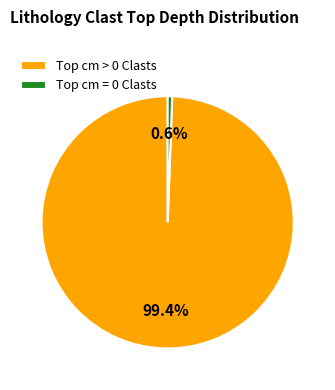

Which category has the smallest portion of the pie?

Top cm = 0 Clasts